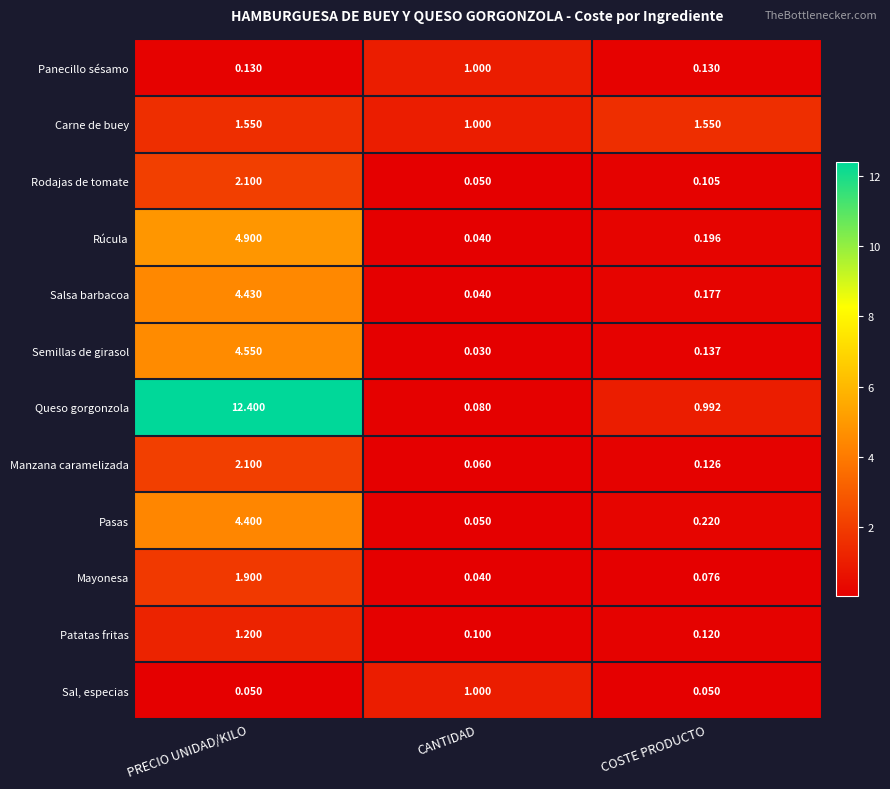

At which label is Semillas de girasol closest to 2?

COSTE PRODUCTO